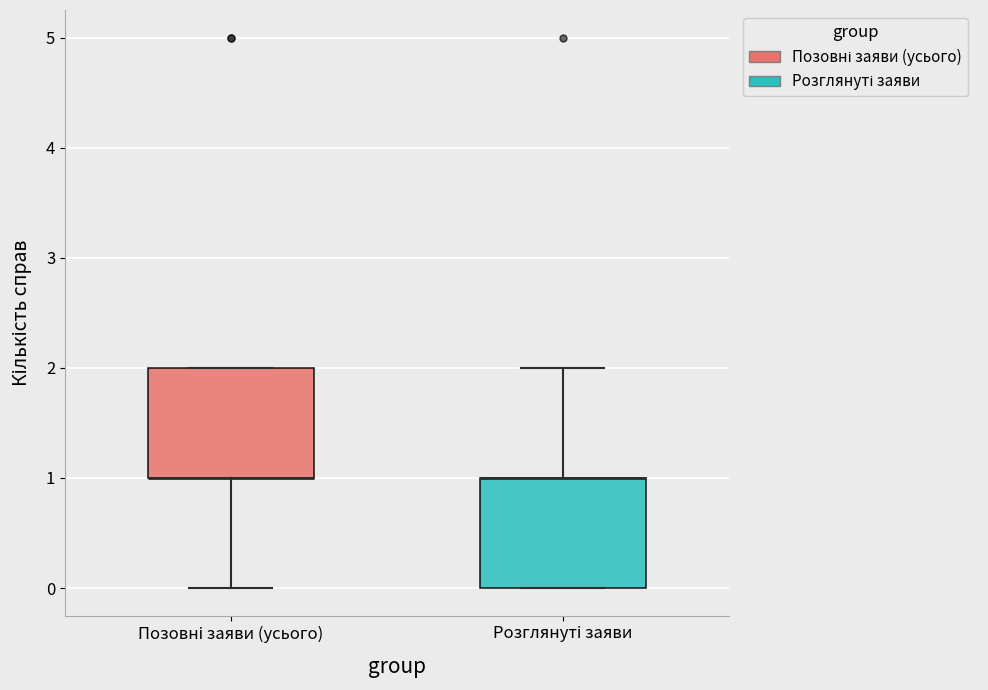

Reading left to right, read every box against the y-axis: the position of its median line, the range the box covers, and the ends of its whiskers. The values are not printed on the chart, so give them approximately, as read against the axis.

Позовні заяви (усього): median 1 (drawn on the box's lower edge), box 1 to 2, whiskers 0 to 2
Розглянуті заяви: median 1 (drawn on the box's upper edge), box 0 to 1, whiskers 0 to 2